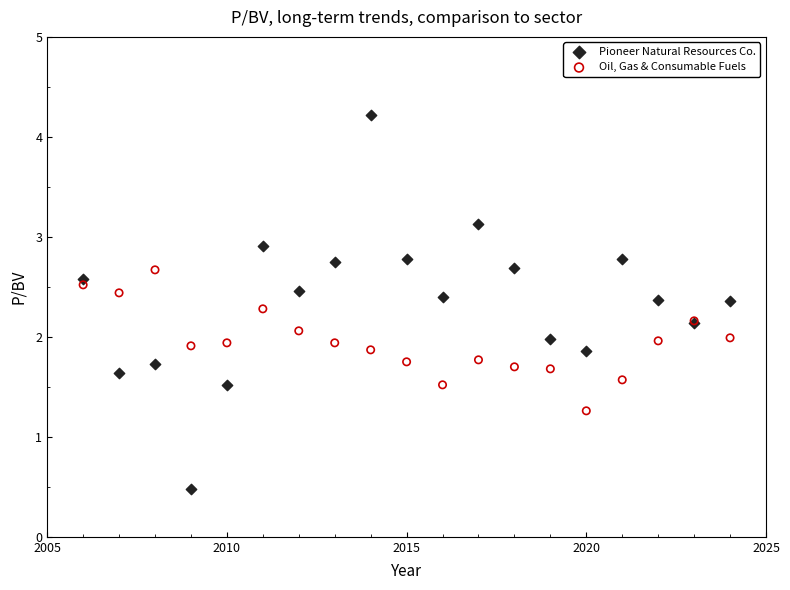

Which series reaches the minimum Y coordinate?

Pioneer Natural Resources Co.